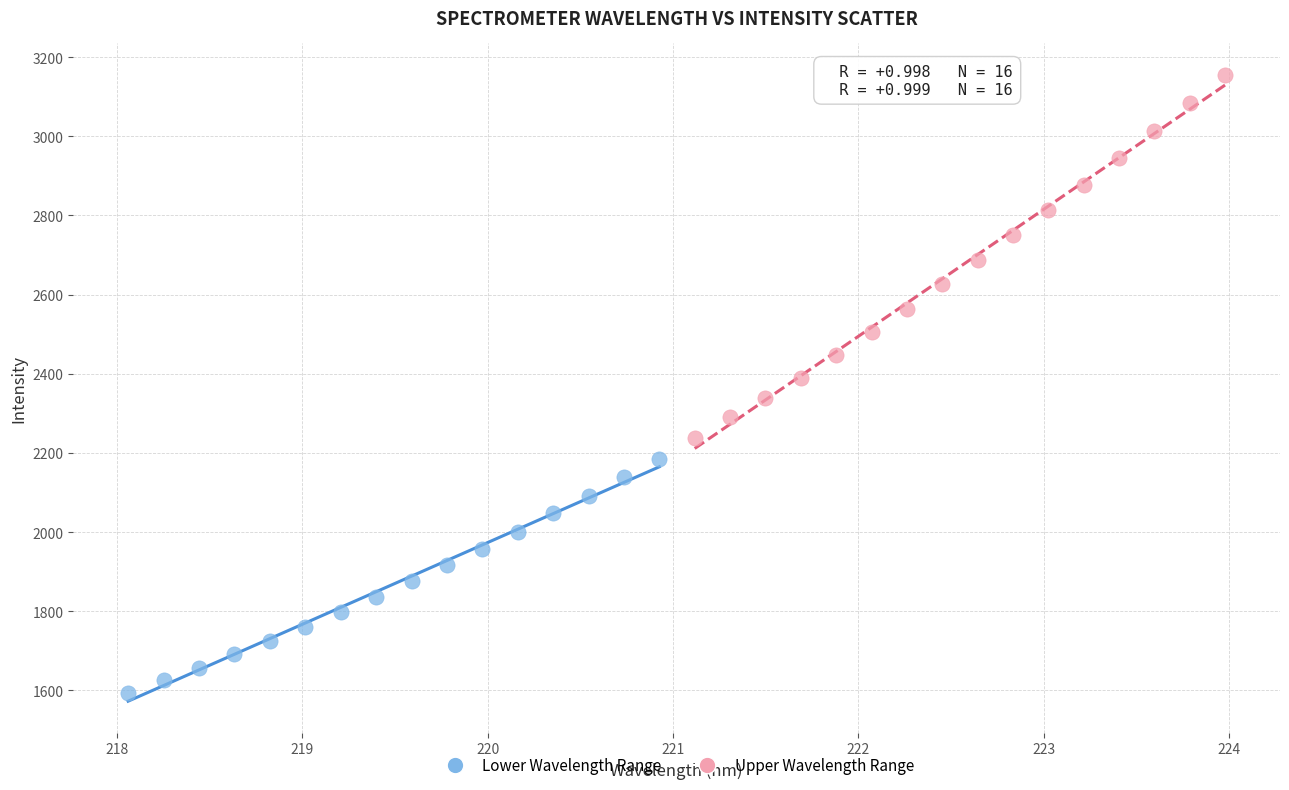

What are all the series names shown in the legend?

Lower Wavelength Range, Upper Wavelength Range